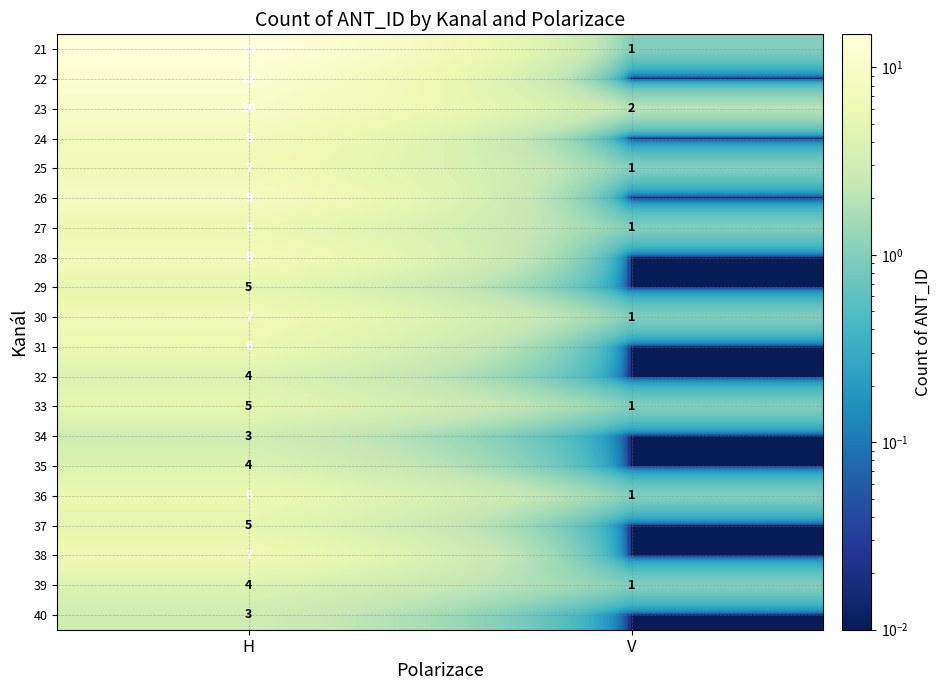

Is the value of 28 at H greater than the value of 33 at V?

Yes